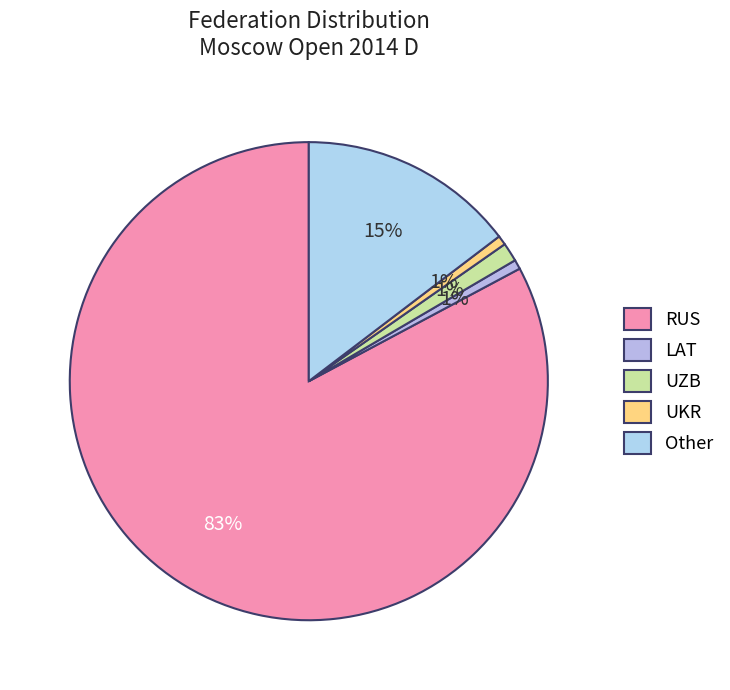

What is the smallest slice in the pie chart?

LAT